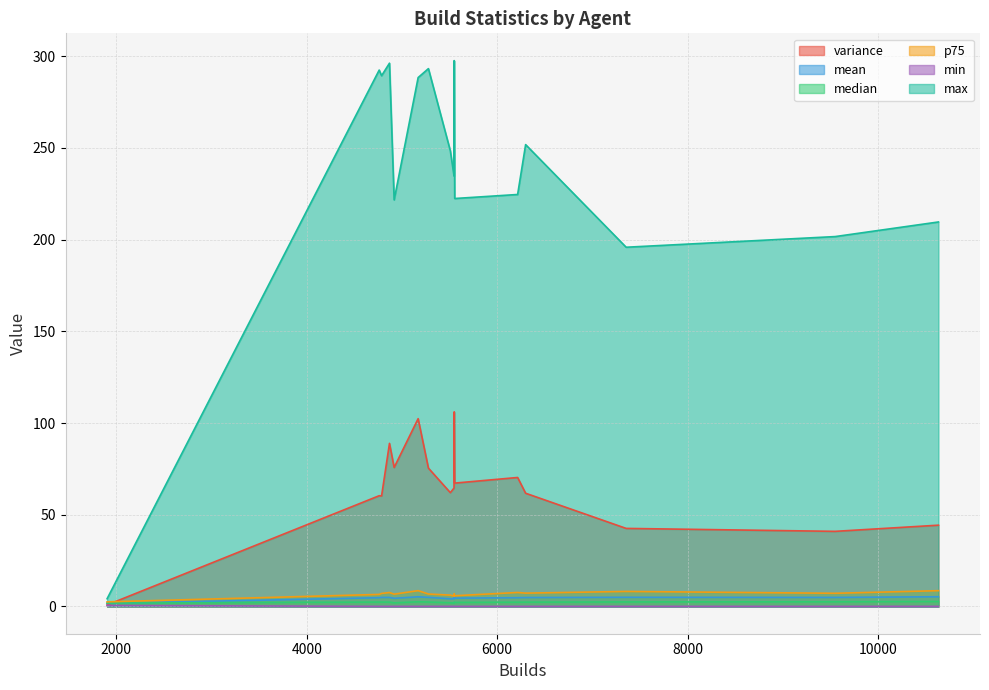

At 1010, list the series in order from smallest to largest.

min, median, mean, p75, variance, max